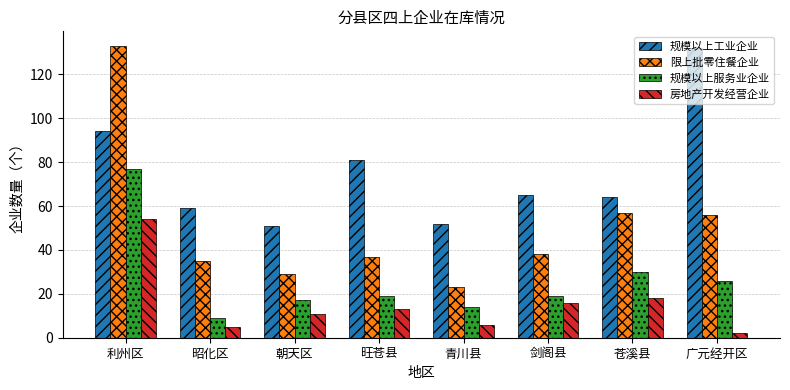

What is the sum of the 规模以上服务业企业 values at 朝天区 and 利州区?

94